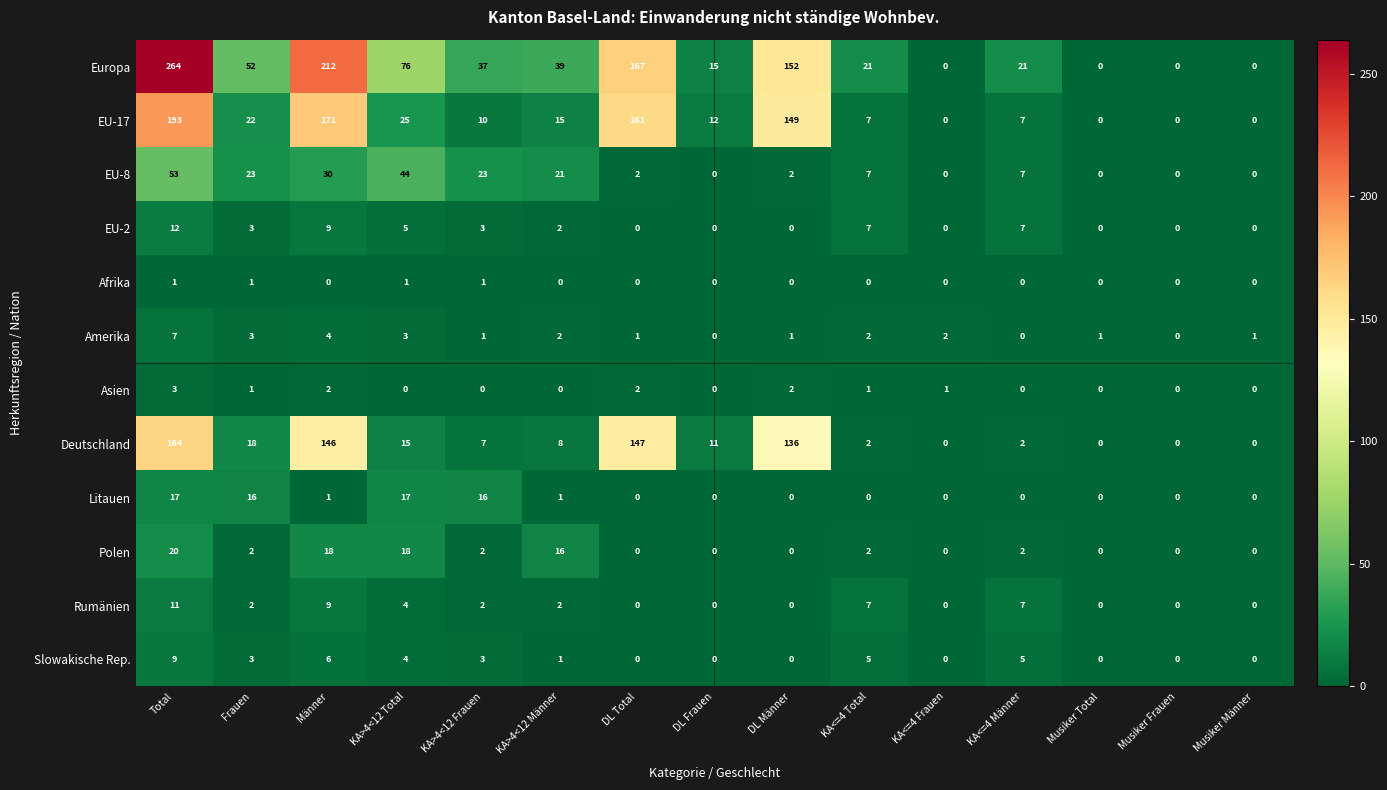

Between KA>4<12 Total and KA<=4 Total, which series saw the biggest shift?

Europa